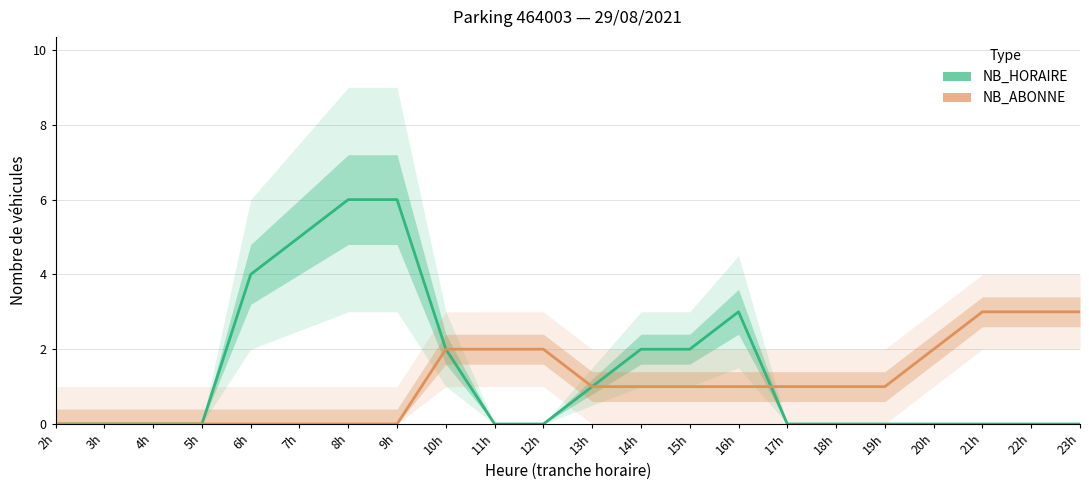

How many categories are shown in the chart?

22